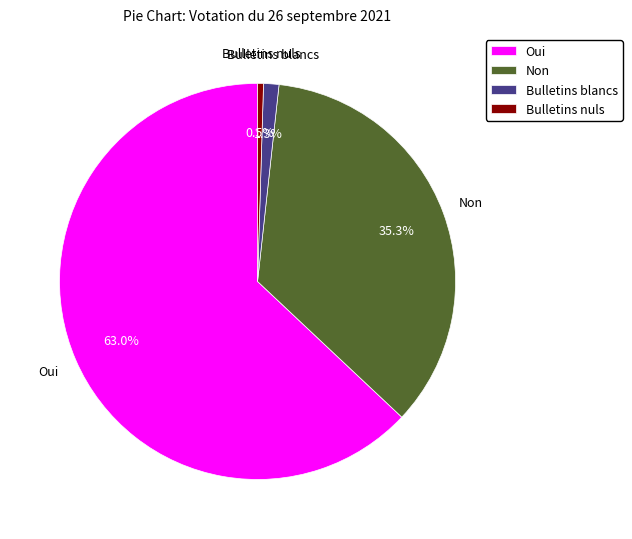

True or false: Bulletins blancs accounts for 1% of the total.

True